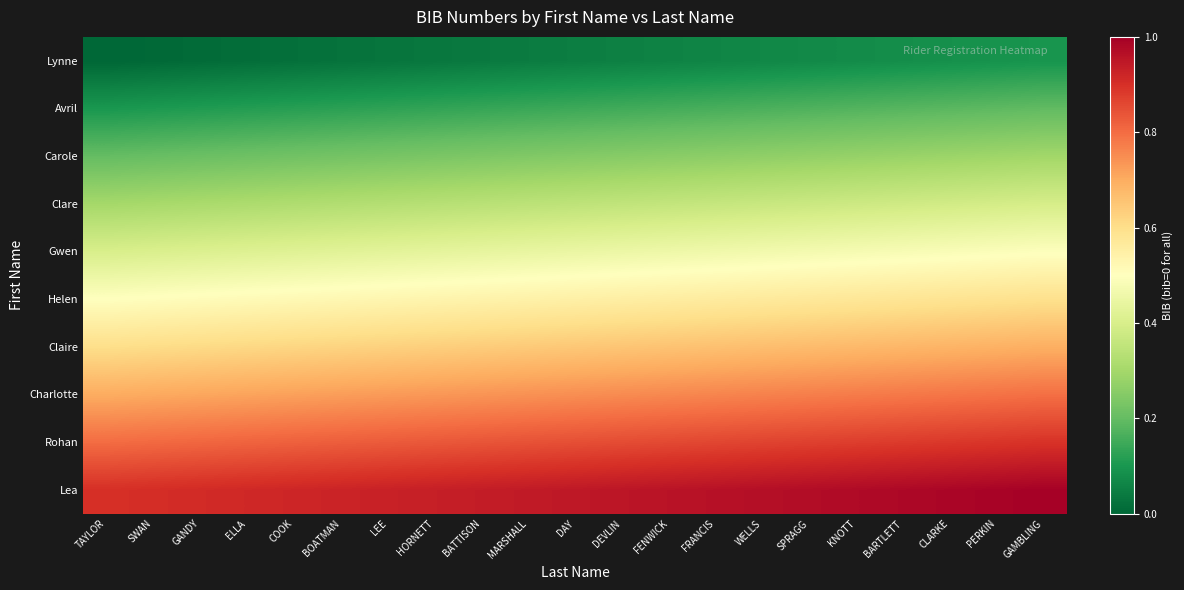

Reading left to right, list all the values displayed in this chart.

Lynne: TAYLOR=0.0	SWAN=0.0	GANDY=0.0	ELLA=0.0	COOK=0.0	BOATMAN=0.0	LEE=0.0	HORNETT=0.0	BATTISON=0.0	MARSHALL=0.0	DAY=0.0	DEVLIN=0.1	FENWICK=0.1	FRANCIS=0.1	WELLS=0.1	SPRAGG=0.1	KNOTT=0.1	BARTLETT=0.1	CLARKE=0.1	PERKIN=0.1	GAMBLING=0.1
Avril: TAYLOR=0.1	SWAN=0.1	GANDY=0.1	ELLA=0.1	COOK=0.1	BOATMAN=0.1	LEE=0.1	HORNETT=0.1	BATTISON=0.1	MARSHALL=0.1	DAY=0.1	DEVLIN=0.2	FENWICK=0.2	FRANCIS=0.2	WELLS=0.2	SPRAGG=0.2	KNOTT=0.2	BARTLETT=0.2	CLARKE=0.2	PERKIN=0.2	GAMBLING=0.2
Carole: TAYLOR=0.2	SWAN=0.2	GANDY=0.2	ELLA=0.2	COOK=0.2	BOATMAN=0.2	LEE=0.2	HORNETT=0.2	BATTISON=0.2	MARSHALL=0.2	DAY=0.2	DEVLIN=0.3	FENWICK=0.3	FRANCIS=0.3	WELLS=0.3	SPRAGG=0.3	KNOTT=0.3	BARTLETT=0.3	CLARKE=0.3	PERKIN=0.3	GAMBLING=0.3
Clare: TAYLOR=0.3	SWAN=0.3	GANDY=0.3	ELLA=0.3	COOK=0.3	BOATMAN=0.3	LEE=0.3	HORNETT=0.3	BATTISON=0.3	MARSHALL=0.3	DAY=0.3	DEVLIN=0.4	FENWICK=0.4	FRANCIS=0.4	WELLS=0.4	SPRAGG=0.4	KNOTT=0.4	BARTLETT=0.4	CLARKE=0.4	PERKIN=0.4	GAMBLING=0.4
Gwen: TAYLOR=0.4	SWAN=0.4	GANDY=0.4	ELLA=0.4	COOK=0.4	BOATMAN=0.4	LEE=0.4	HORNETT=0.4	BATTISON=0.4	MARSHALL=0.4	DAY=0.4	DEVLIN=0.5	FENWICK=0.5	FRANCIS=0.5	WELLS=0.5	SPRAGG=0.5	KNOTT=0.5	BARTLETT=0.5	CLARKE=0.5	PERKIN=0.5	GAMBLING=0.5
Helen: TAYLOR=0.5	SWAN=0.5	GANDY=0.5	ELLA=0.5	COOK=0.5	BOATMAN=0.5	LEE=0.5	HORNETT=0.5	BATTISON=0.5	MARSHALL=0.5	DAY=0.5	DEVLIN=0.6	FENWICK=0.6	FRANCIS=0.6	WELLS=0.6	SPRAGG=0.6	KNOTT=0.6	BARTLETT=0.6	CLARKE=0.6	PERKIN=0.6	GAMBLING=0.6
Claire: TAYLOR=0.6	SWAN=0.6	GANDY=0.6	ELLA=0.6	COOK=0.6	BOATMAN=0.6	LEE=0.6	HORNETT=0.6	BATTISON=0.6	MARSHALL=0.6	DAY=0.6	DEVLIN=0.7	FENWICK=0.7	FRANCIS=0.7	WELLS=0.7	SPRAGG=0.7	KNOTT=0.7	BARTLETT=0.7	CLARKE=0.7	PERKIN=0.7	GAMBLING=0.7
Charlotte: TAYLOR=0.7	SWAN=0.7	GANDY=0.7	ELLA=0.7	COOK=0.7	BOATMAN=0.7	LEE=0.7	HORNETT=0.7	BATTISON=0.7	MARSHALL=0.7	DAY=0.7	DEVLIN=0.8	FENWICK=0.8	FRANCIS=0.8	WELLS=0.8	SPRAGG=0.8	KNOTT=0.8	BARTLETT=0.8	CLARKE=0.8	PERKIN=0.8	GAMBLING=0.8
Rohan: TAYLOR=0.8	SWAN=0.8	GANDY=0.8	ELLA=0.8	COOK=0.8	BOATMAN=0.8	LEE=0.8	HORNETT=0.8	BATTISON=0.8	MARSHALL=0.8	DAY=0.8	DEVLIN=0.9	FENWICK=0.9	FRANCIS=0.9	WELLS=0.9	SPRAGG=0.9	KNOTT=0.9	BARTLETT=0.9	CLARKE=0.9	PERKIN=0.9	GAMBLING=0.9
Lea: TAYLOR=0.9	SWAN=0.9	GANDY=0.9	ELLA=0.9	COOK=0.9	BOATMAN=0.9	LEE=0.9	HORNETT=0.9	BATTISON=0.9	MARSHALL=0.9	DAY=0.9	DEVLIN=1.0	FENWICK=1.0	FRANCIS=1.0	WELLS=1.0	SPRAGG=1.0	KNOTT=1.0	BARTLETT=1.0	CLARKE=1.0	PERKIN=1.0	GAMBLING=1.0